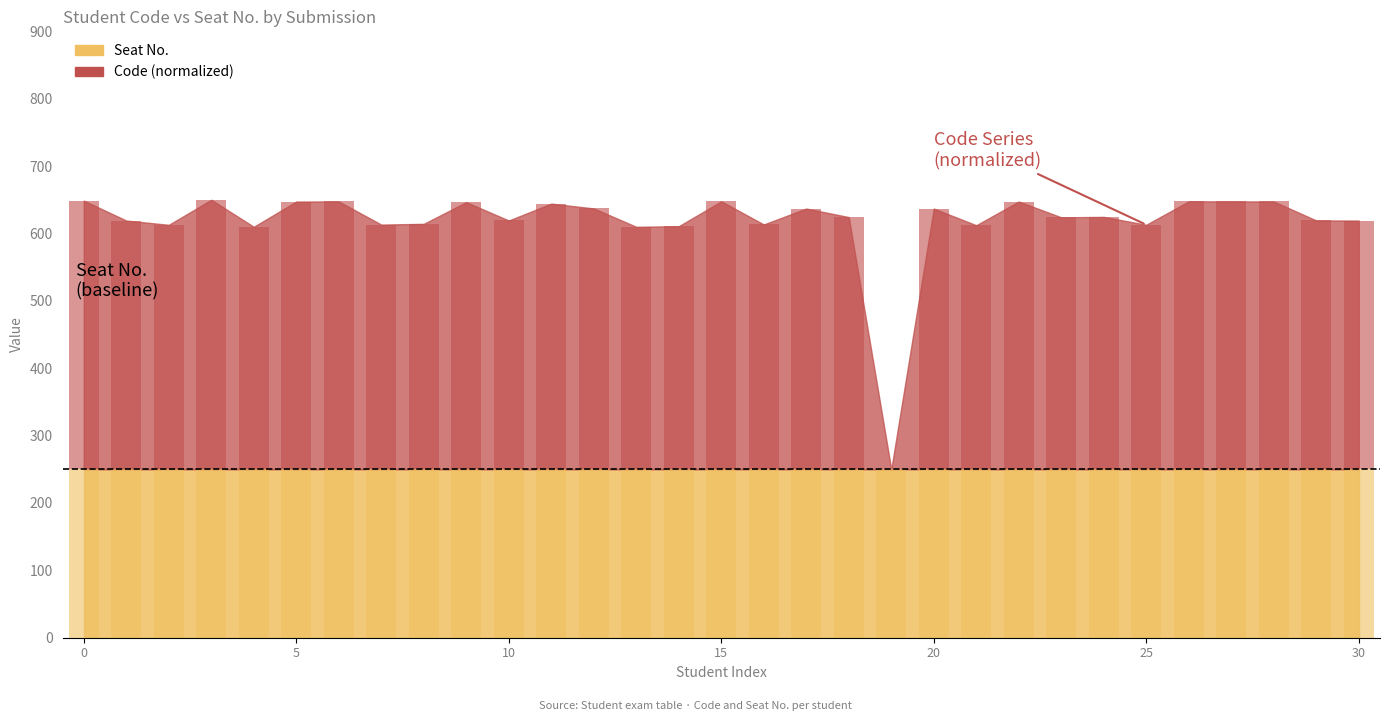

How many values exceed 374?

16